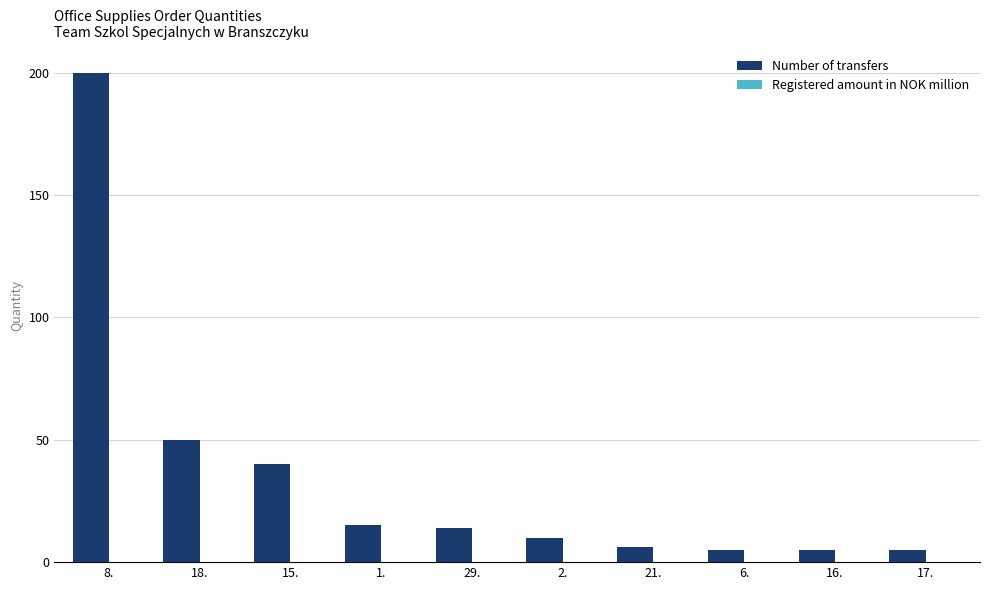

What is the ratio of the value at 29. to the value at 21.?

2.3